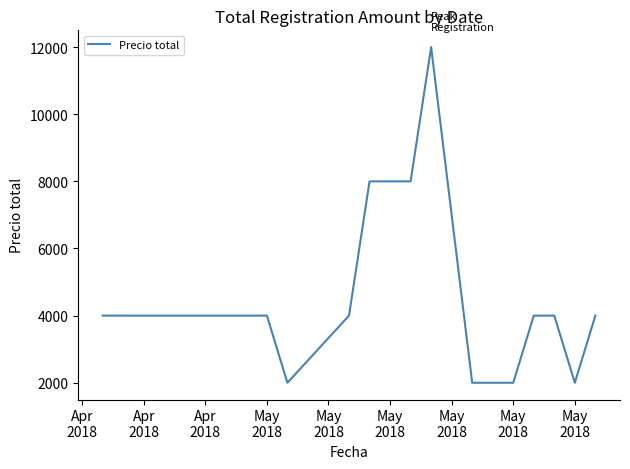

What is the difference between the maximum and minimum values?

10000